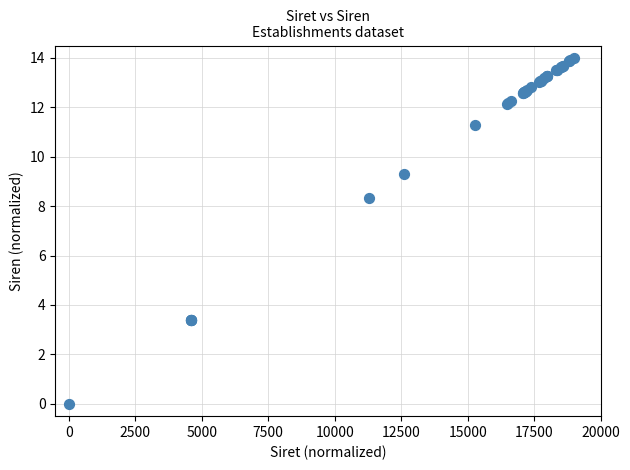

What Y value in the scatter plot is closest to 7?

8.3